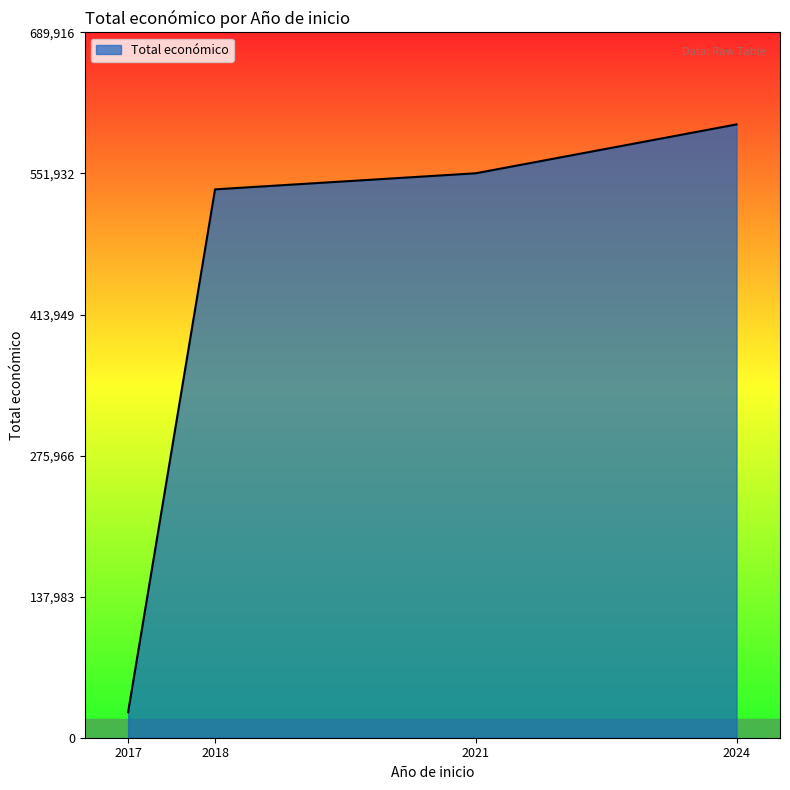

The value at 2017 is 3070. True or false?

False